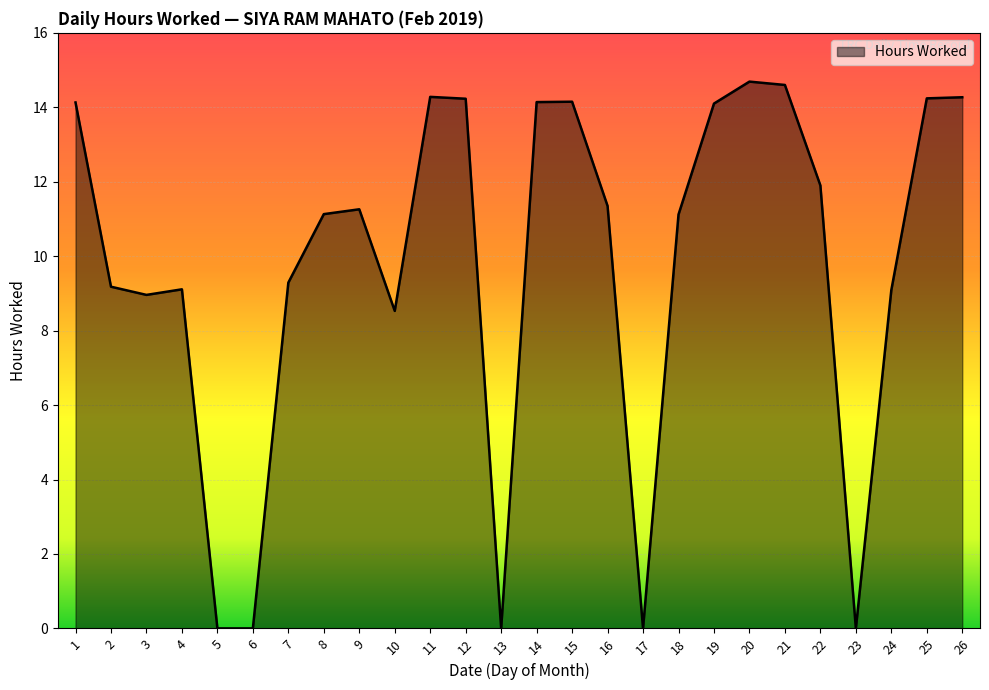

Between 23 and 15, which is larger?

15